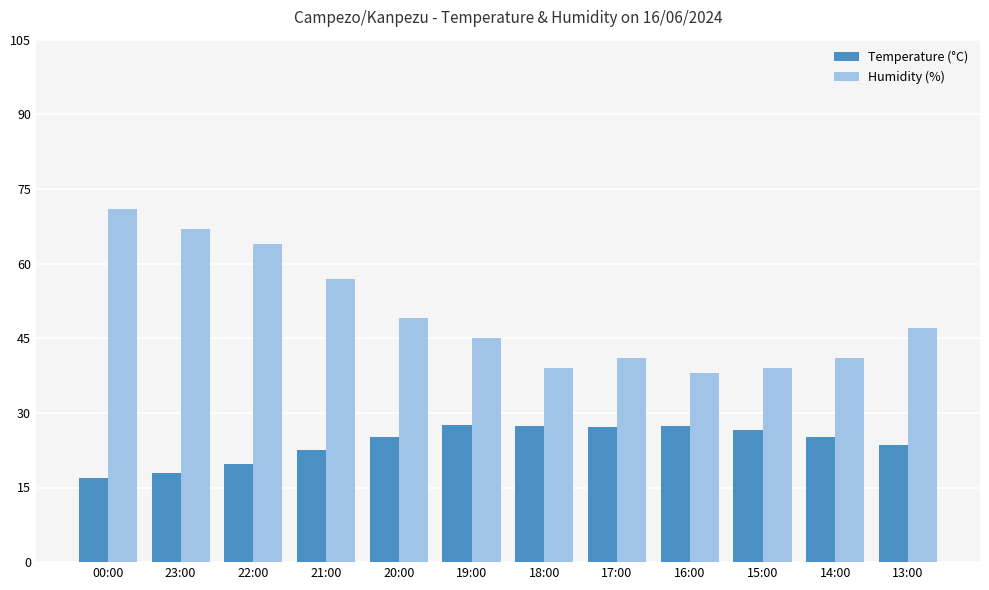

What position from the left is 15:00?

10